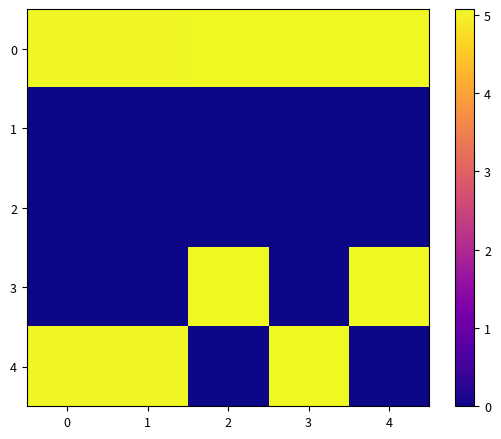

Which label corresponds to the largest value in the chart?

4